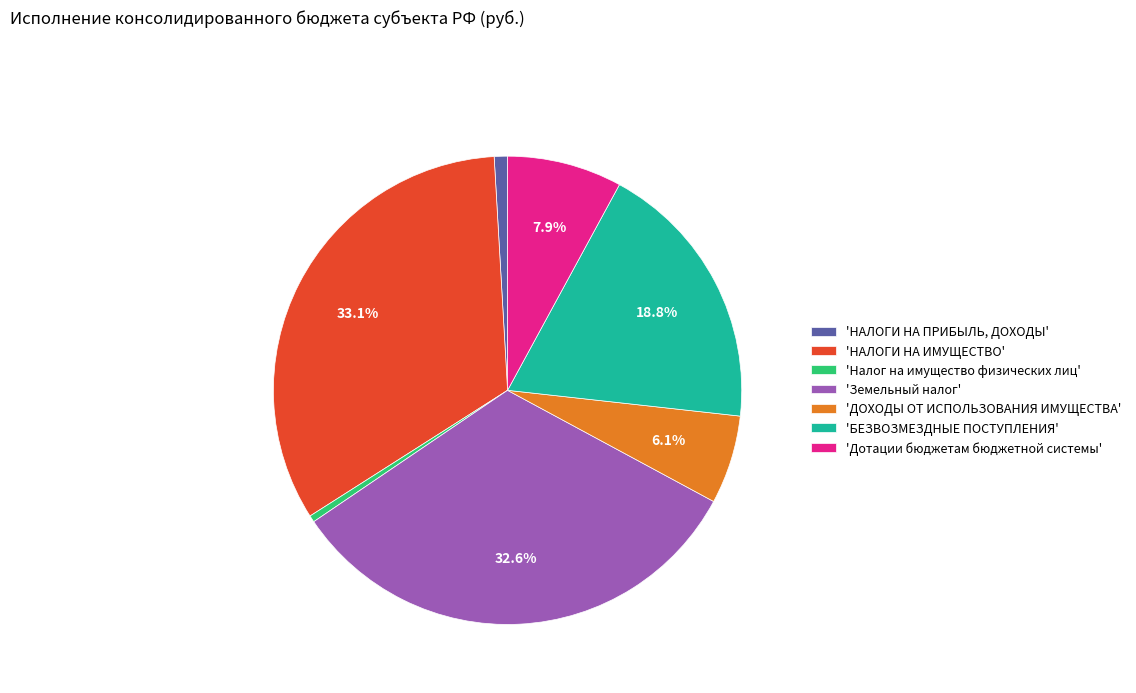

Rank the categories by value from lowest to highest.

'Налог на имущество физических лиц', 'НАЛОГИ НА ПРИБЫЛЬ, ДОХОДЫ', 'ДОХОДЫ ОТ ИСПОЛЬЗОВАНИЯ ИМУЩЕСТВА', 'Дотации бюджетам бюджетной системы', 'БЕЗВОЗМЕЗДНЫЕ ПОСТУПЛЕНИЯ', 'Земельный налог', 'НАЛОГИ НА ИМУЩЕСТВО'